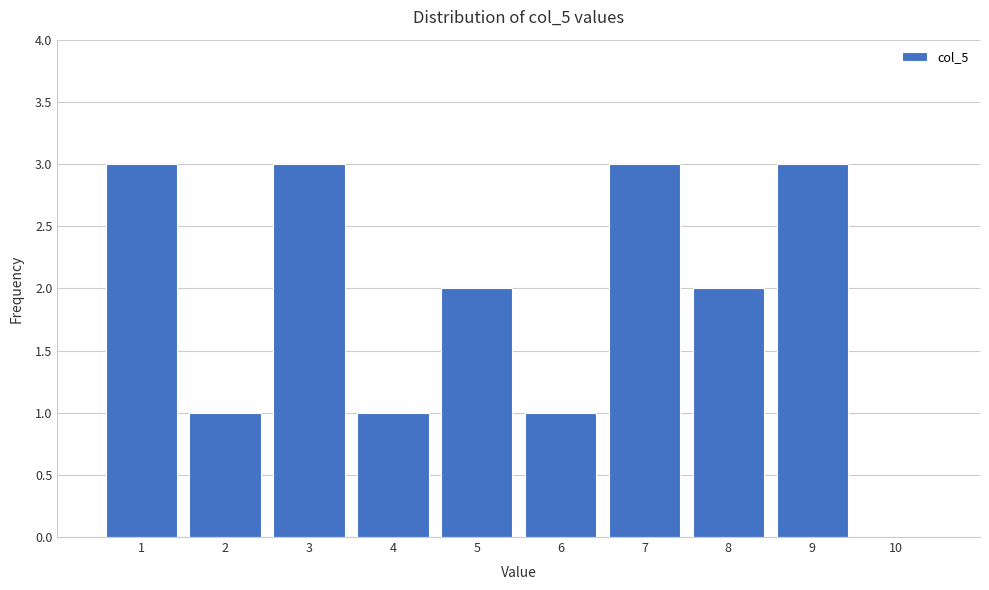

Reading left to right, list every bar in this chart as the range it spans on the x-axis followed by its height. The values are not printed on the chart, so give them approximately, as read against the axis.

0.5 to 1.5: 3
1.5 to 2.5: 1
2.5 to 3.5: 3
3.5 to 4.5: 1
4.5 to 5.5: 2
5.5 to 6.5: 1
6.5 to 7.5: 3
7.5 to 8.5: 2
8.5 to 9.5: 3
9.5 to 10.5: 0